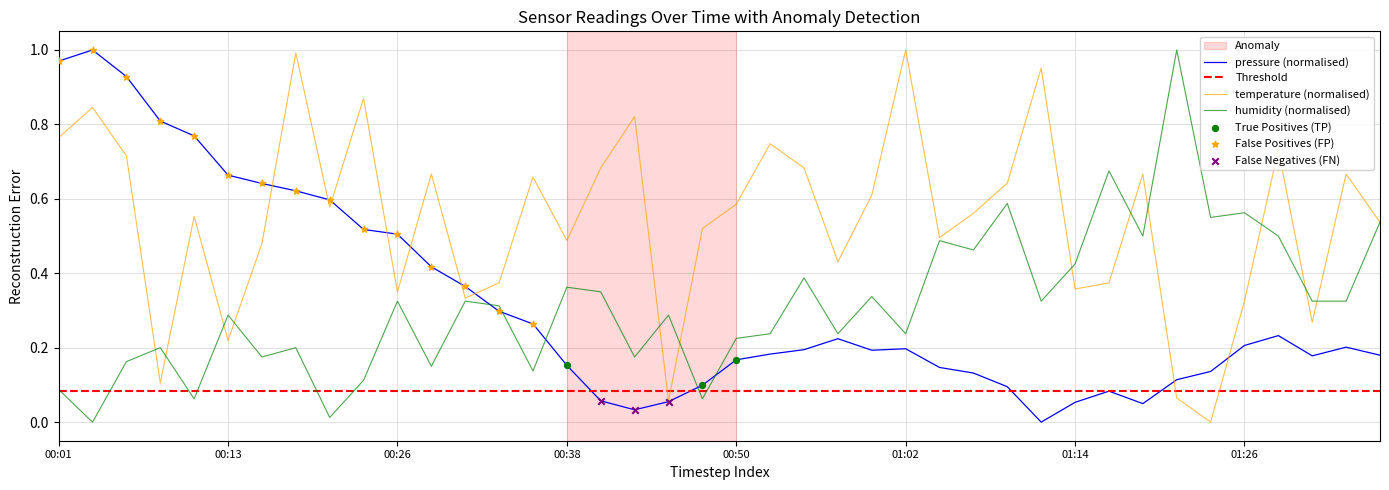

At how many categories does at least one series exceed 0?

40